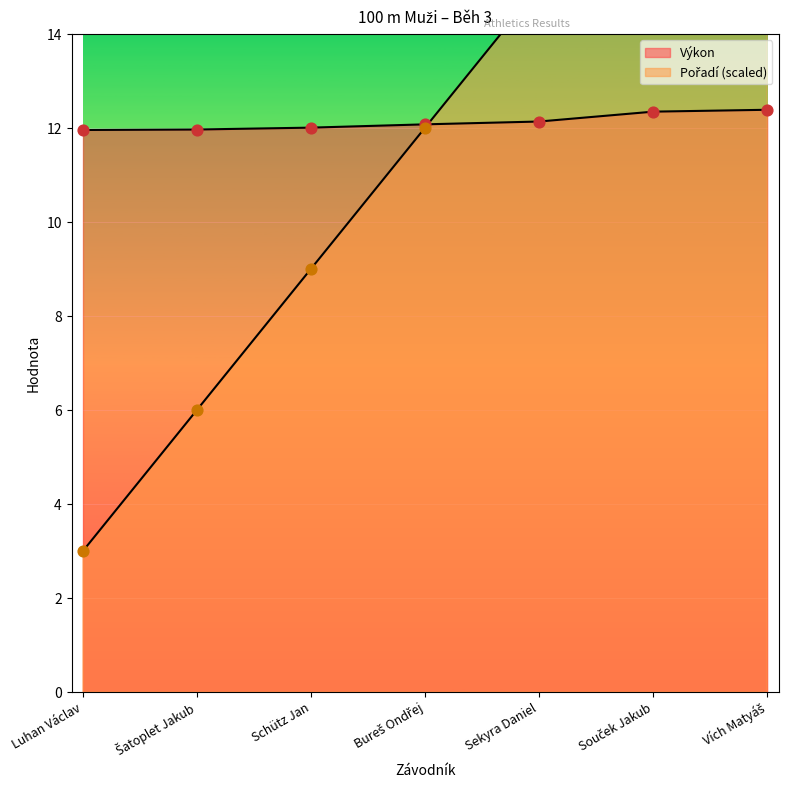

At which category is the sum across all series the highest?

Vích Matyáš